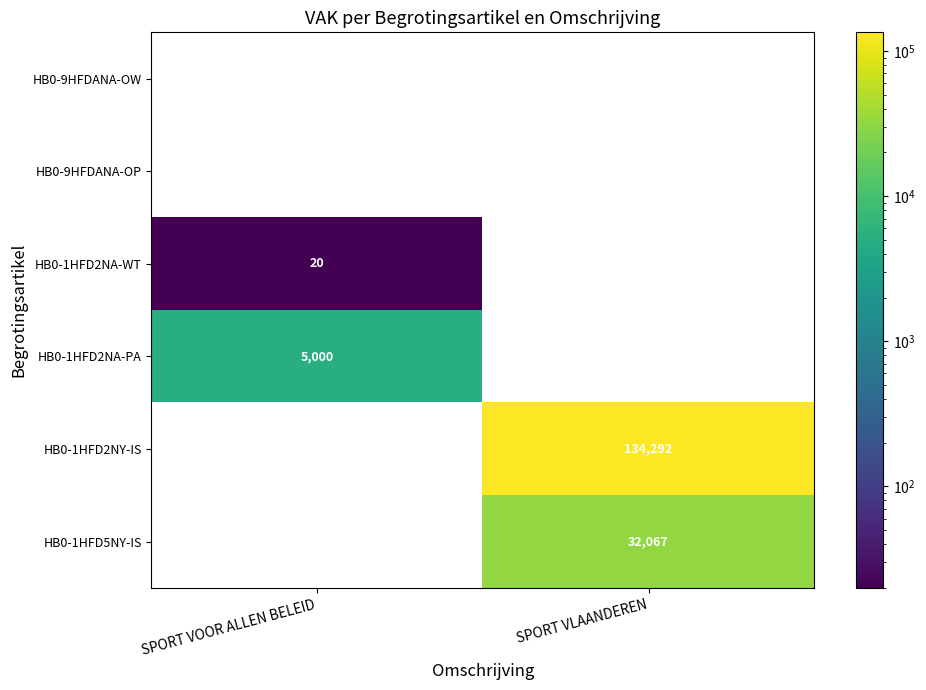

At which category does the chart reach its peak across all series?

SPORT VLAANDEREN